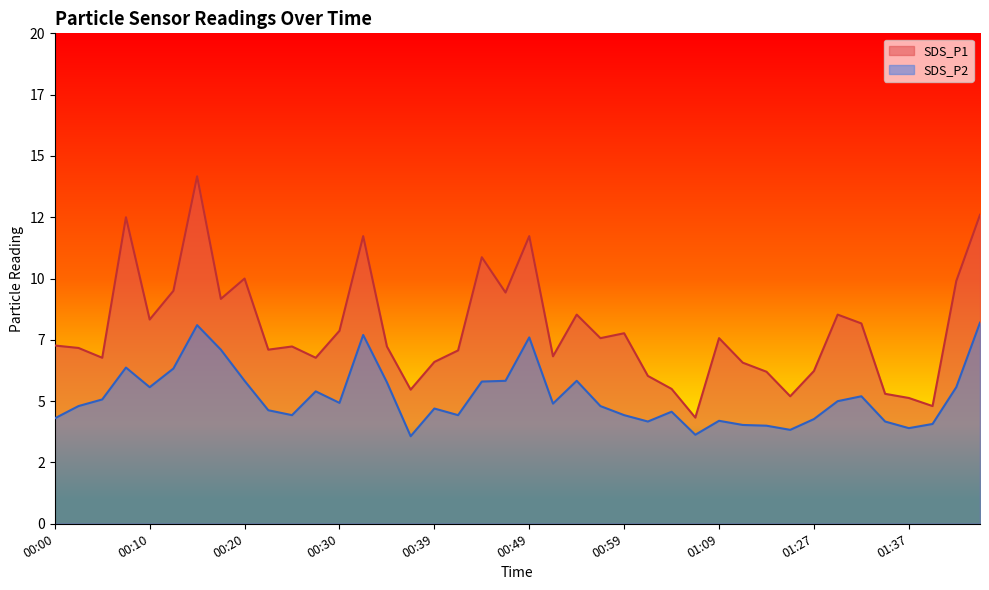

What is the minimum value for SDS_P2?

3.6